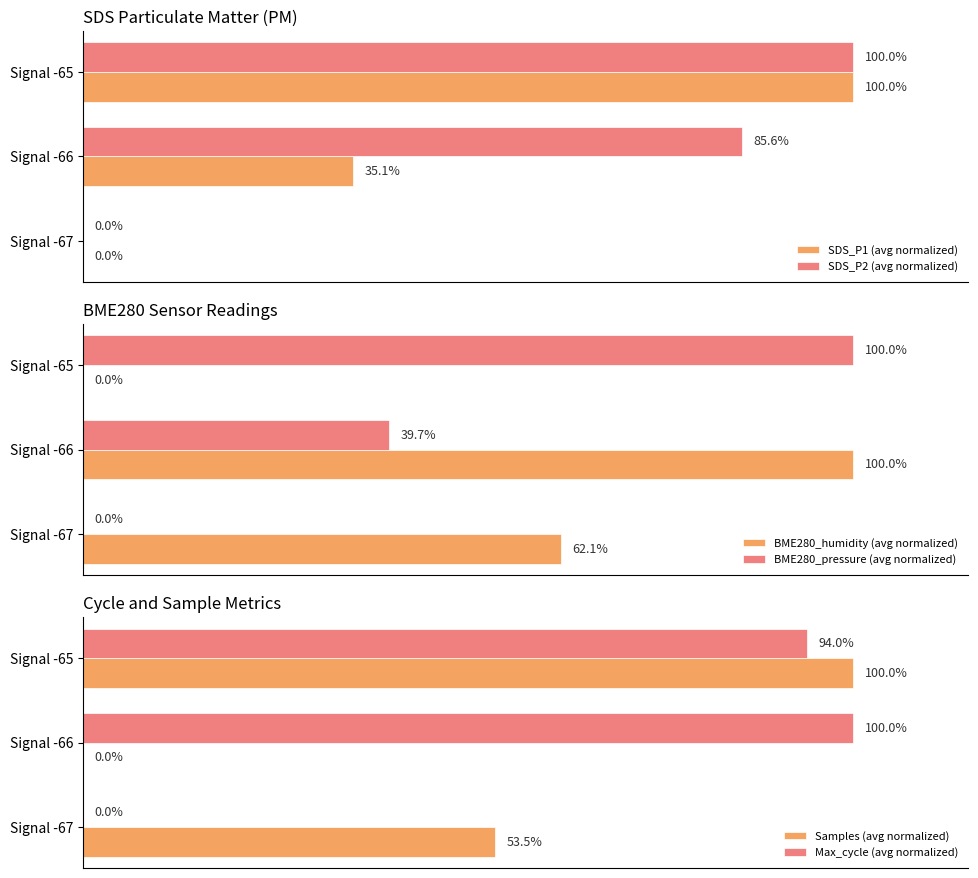

How many data points in BME280_pressure (avg normalized) are above 39?

2